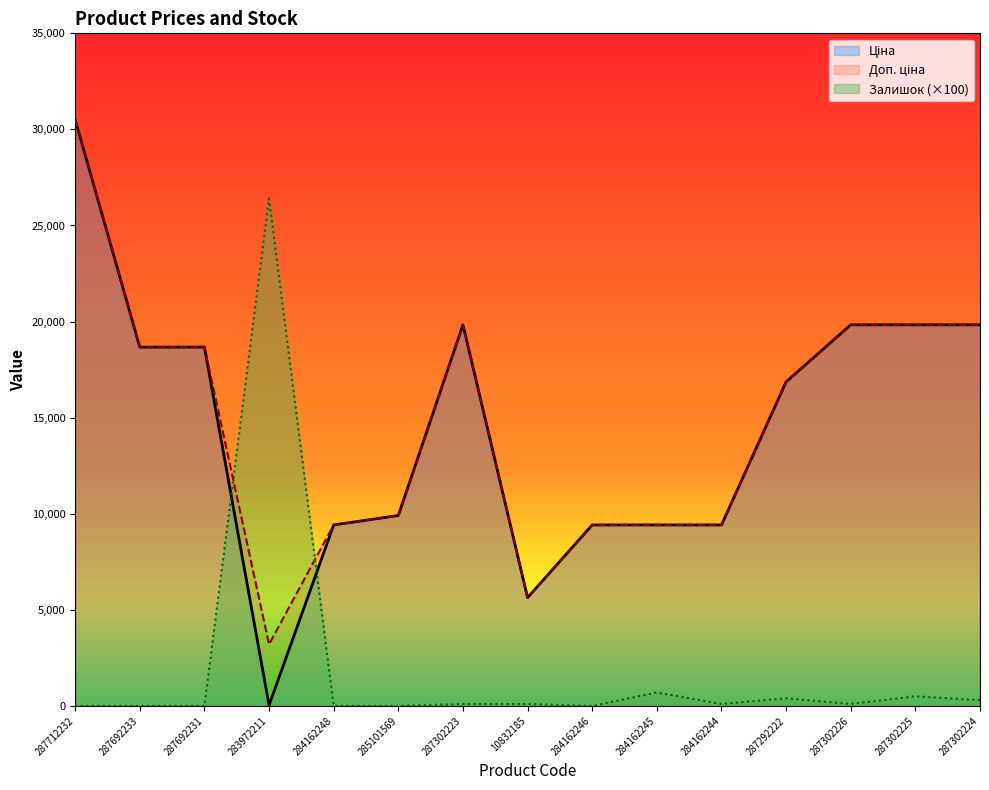

What is the difference between the second highest and minimum values in the Доп. ціна series?

16626.1